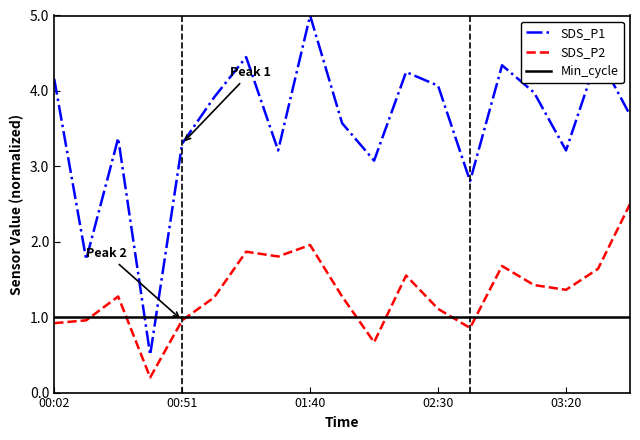

What is the minimum value for Min_cycle?

1.0